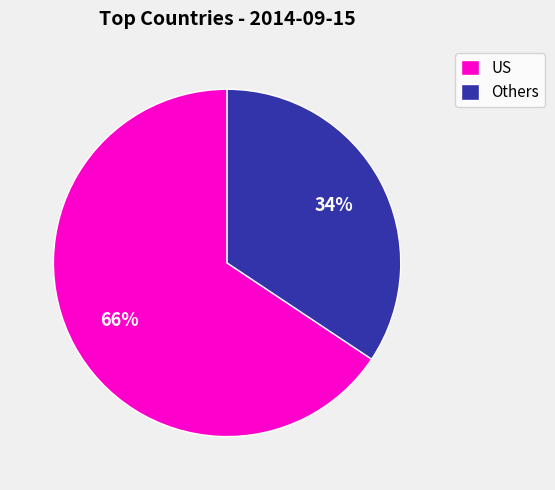

Do Others and US together represent more than half of the pie?

Yes